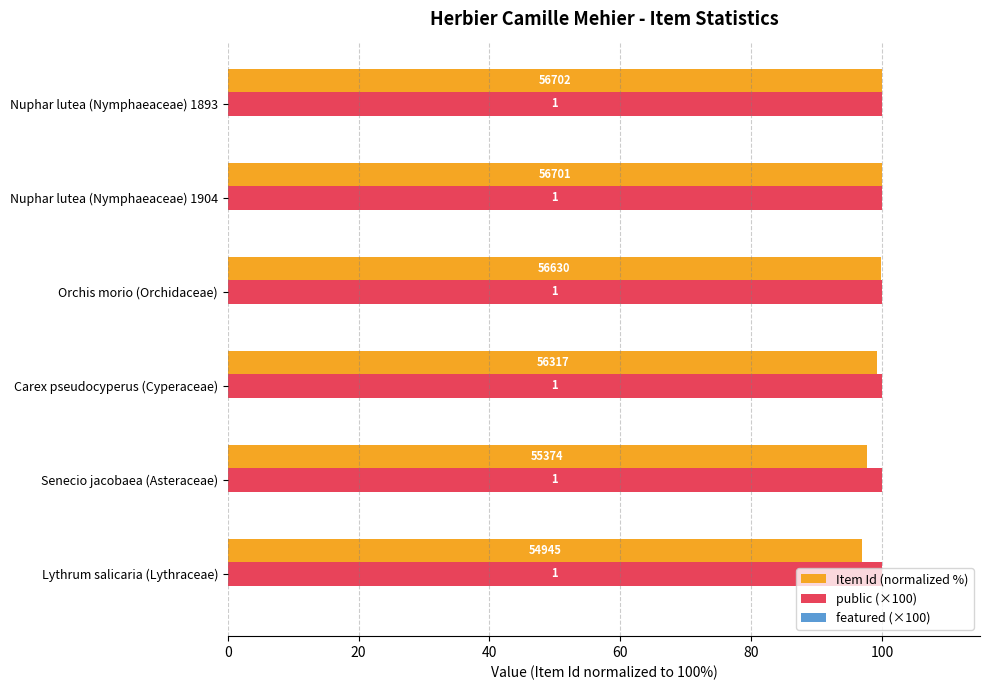

List the series in order of their peak value, highest first.

Item Id (normalized %), public (×100), featured (×100)